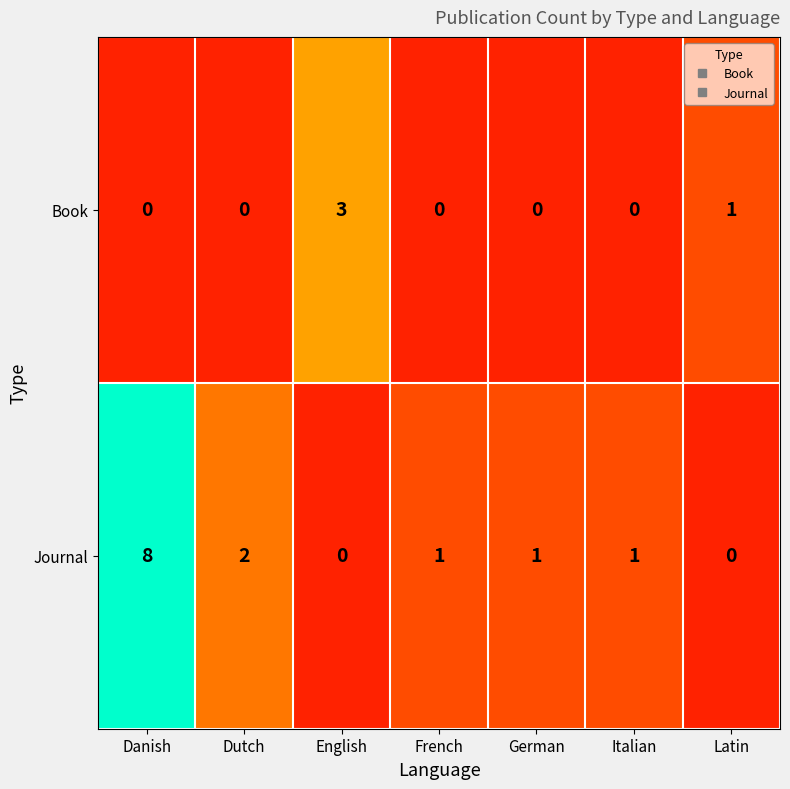

How many data points does each series have?

7